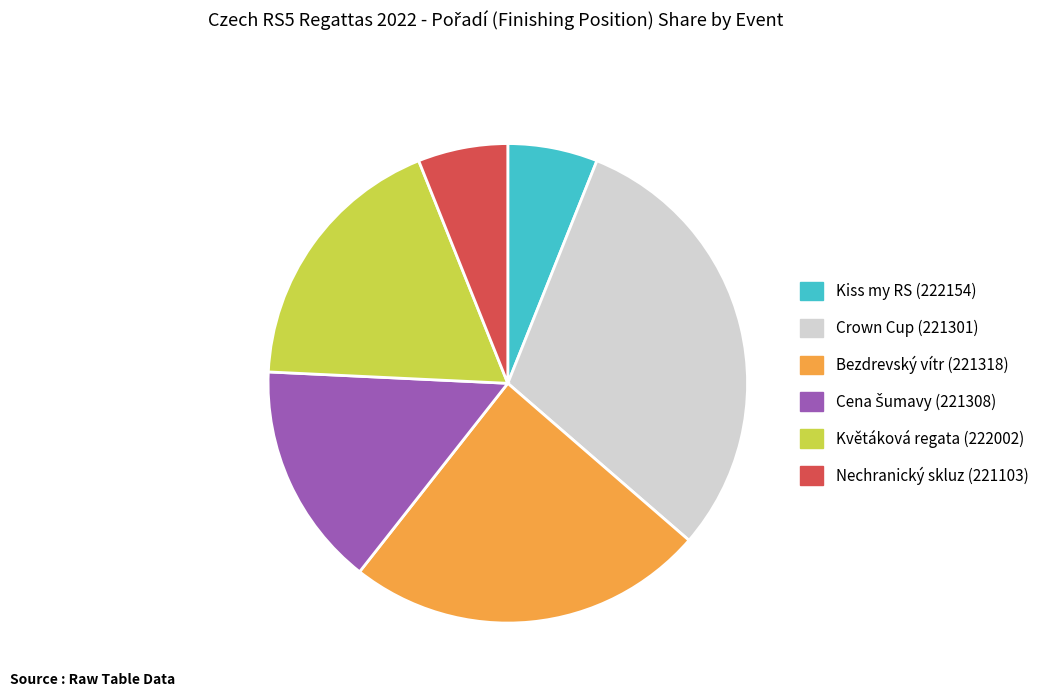

What is the largest slice in the pie chart?

Crown Cup (221301)